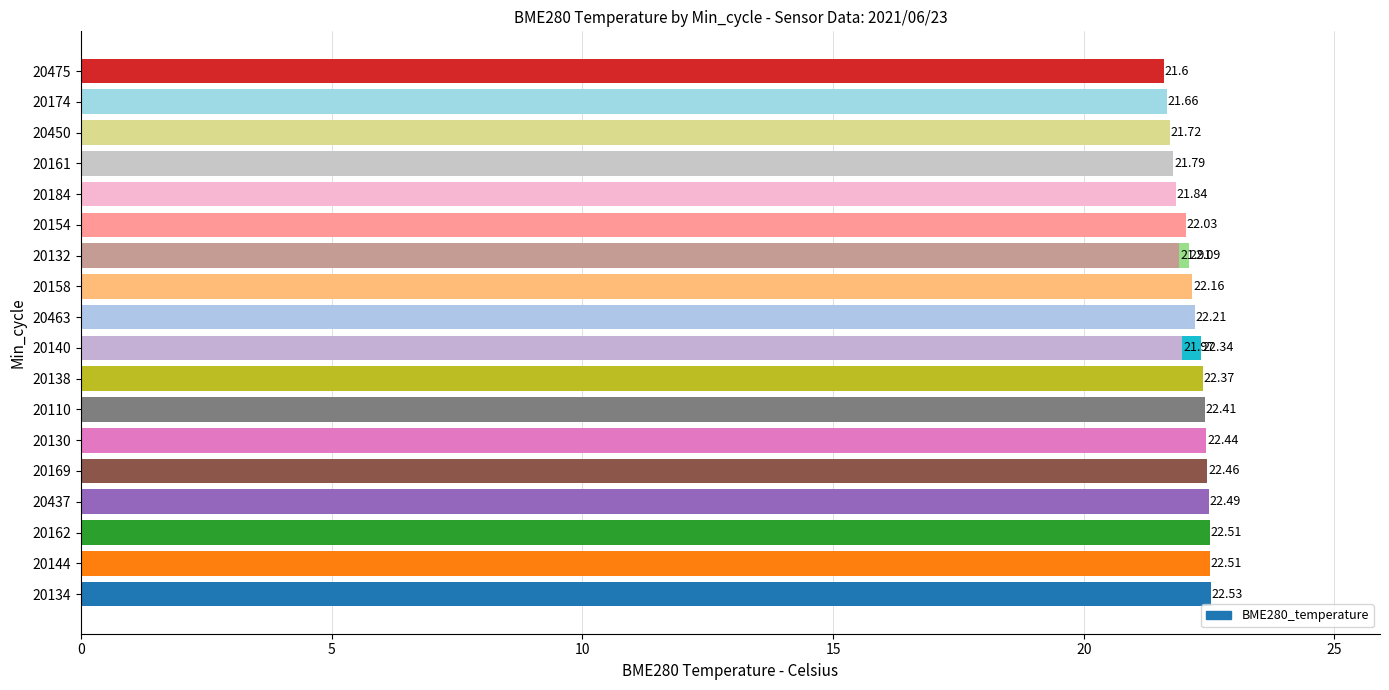

True or false: the data shows 22.5 at 20162.

True